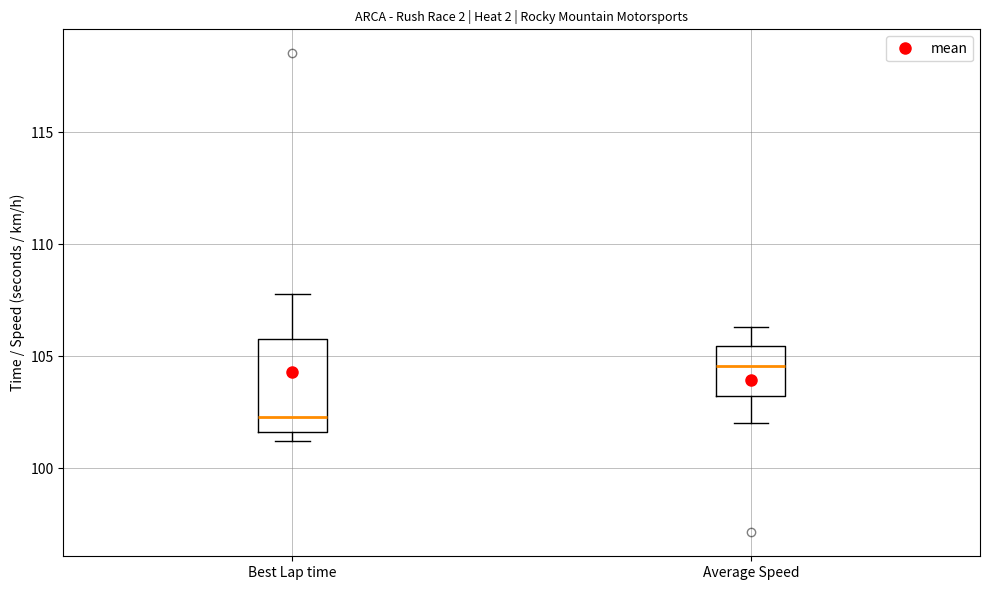

Which box is the tallest, from its lower edge to its upper edge?

Best Lap time